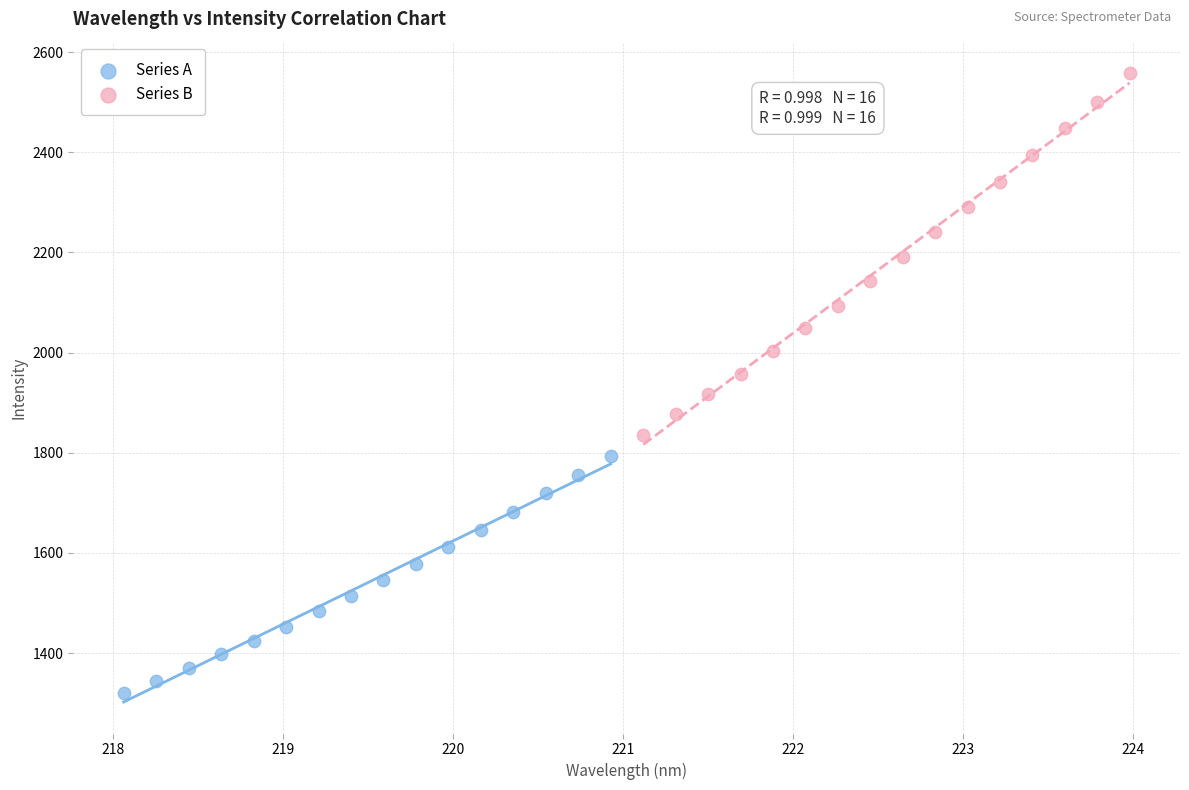

Which series reaches the minimum Y coordinate?

Series A